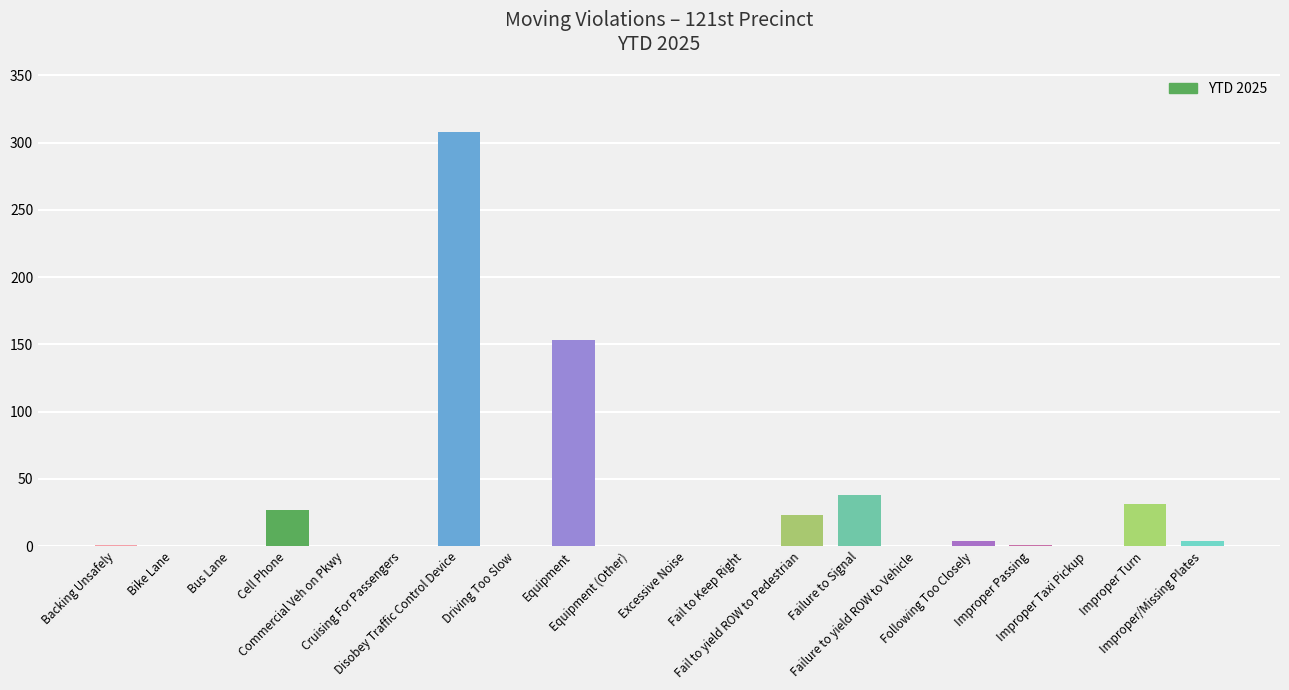

What is the greatest value displayed?

308